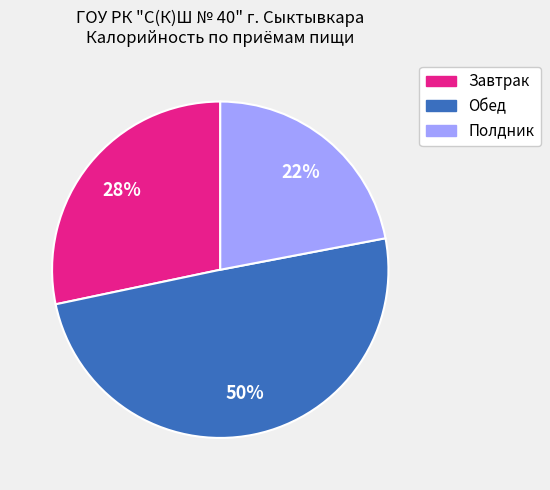

To the nearest percent, what is the difference between the largest and smallest slice percentages?

28%